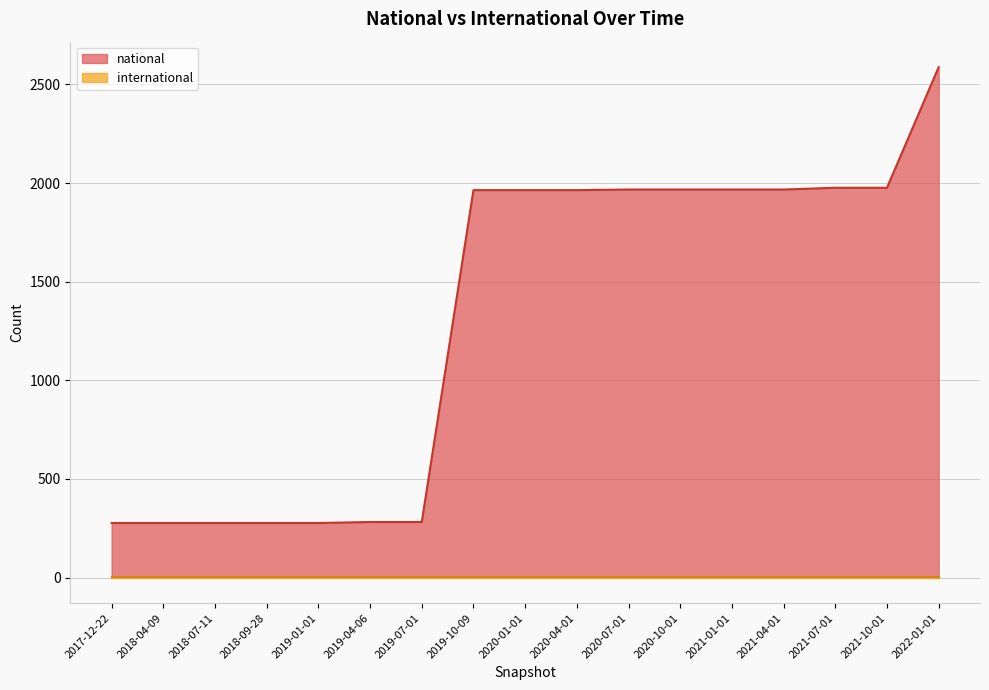

Reading left to right, extract all data points from this chart.

277	277	277	277	277	282	282	1964	1964	1964	1967	1967	1967	1967	1976	1976	2587